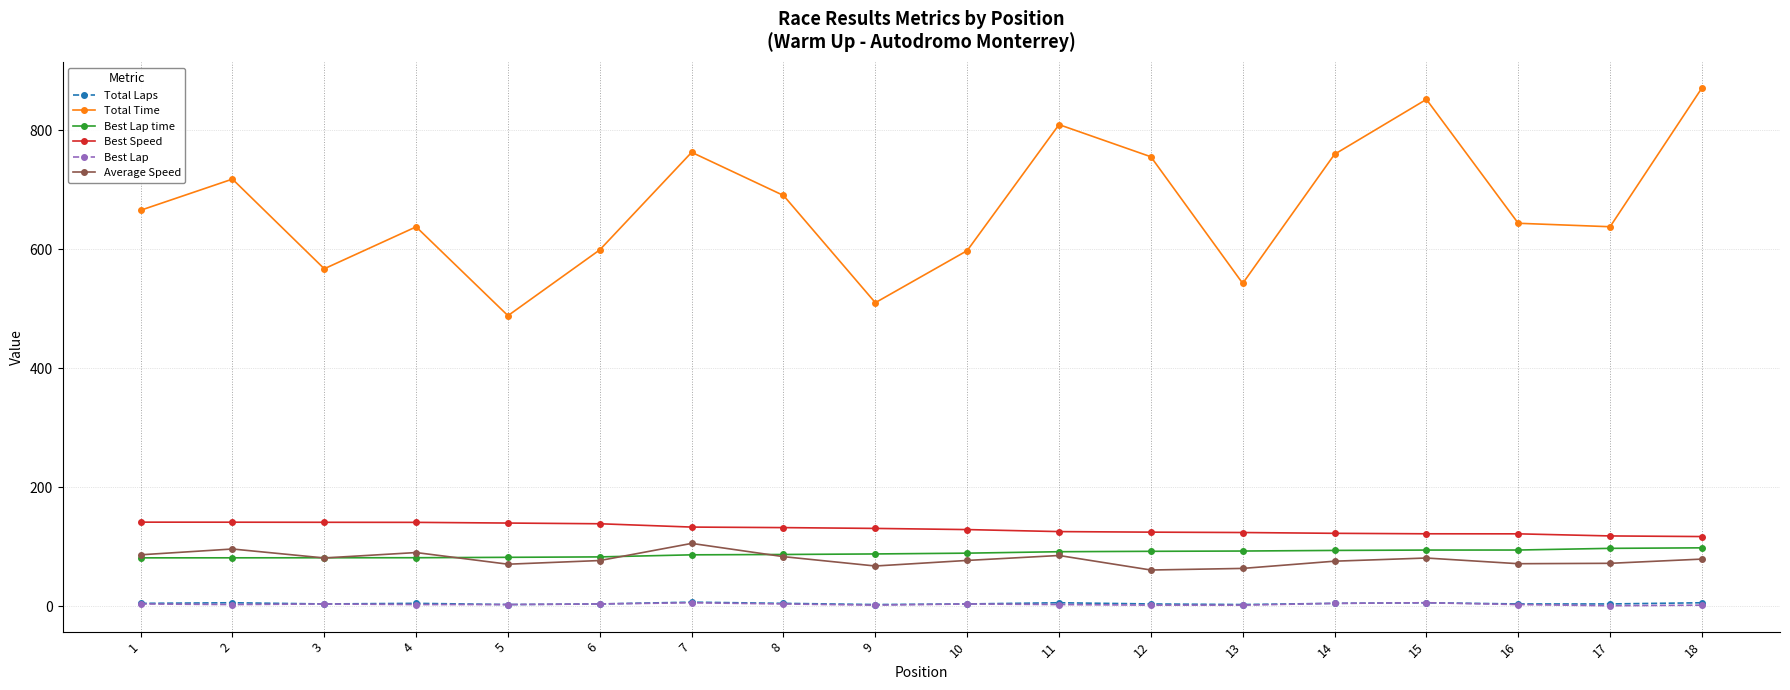

Which series has the largest range (max minus min)?

Total Time